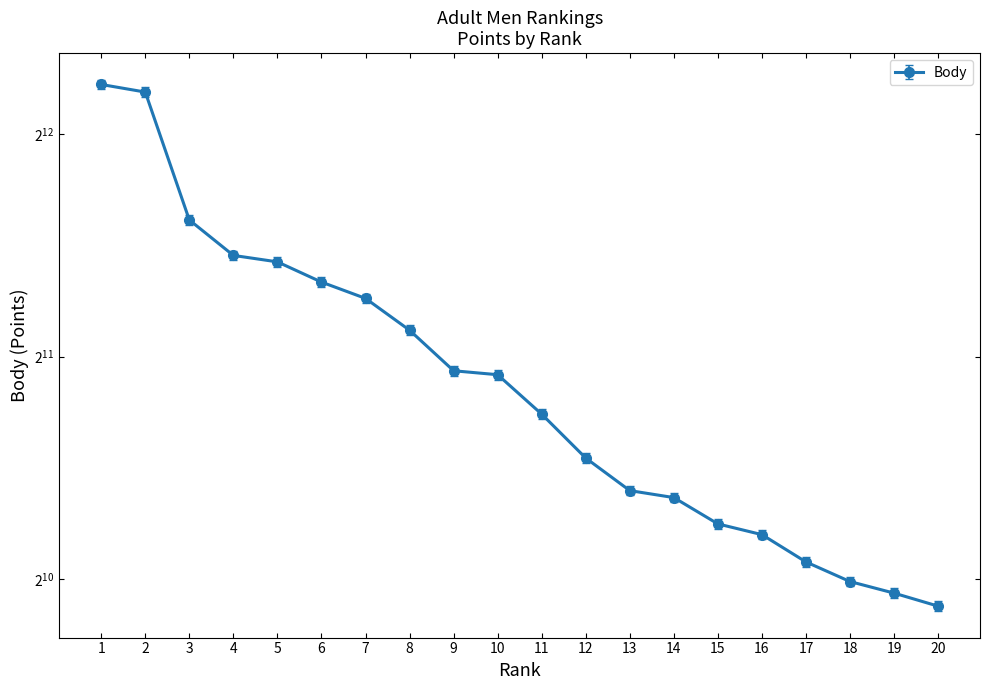

Count the number of categories in the chart.

20